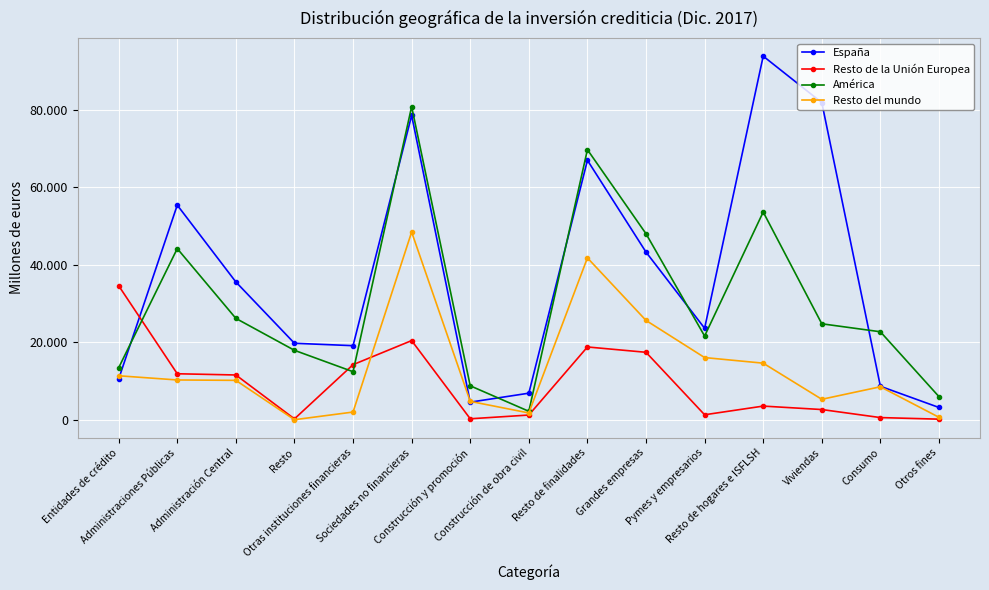

What is the average value of the España series?

36805